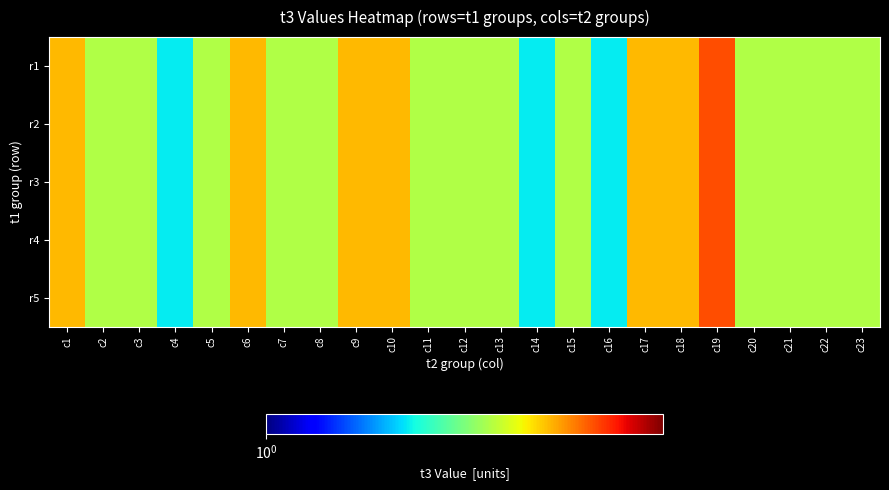

Rank the series by their maximum value, from lowest to highest.

r1, r2, r3, r4, r5